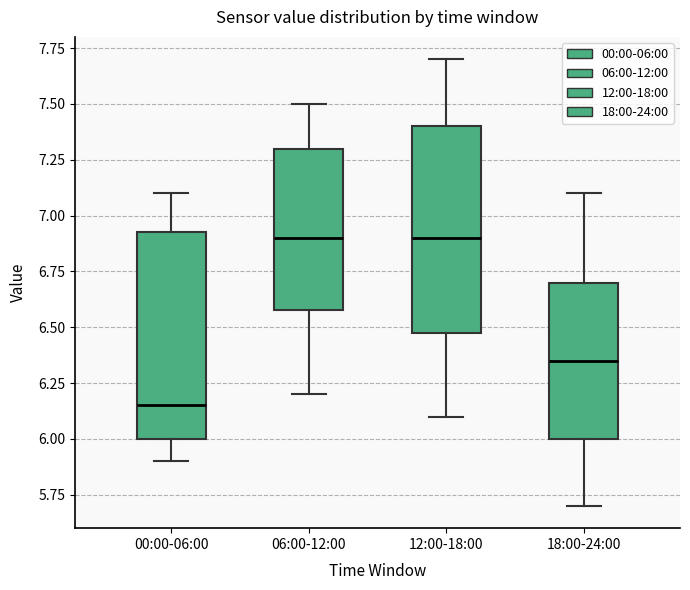

Reading left to right, transcribe this box plot: for each box, give where its median line is, the range the box spans, and where its two whiskers end, as read against the y-axis. The values are not printed on the chart, so give them approximately, as read against the axis.

00:00-06:00: median 6.15, box 6.00 to 6.95, whiskers 5.90 to 7.10
06:00-12:00: median 6.90, box 6.60 to 7.30, whiskers 6.20 to 7.50
12:00-18:00: median 6.90, box 6.50 to 7.40, whiskers 6.10 to 7.70
18:00-24:00: median 6.35, box 6.00 to 6.70, whiskers 5.70 to 7.10